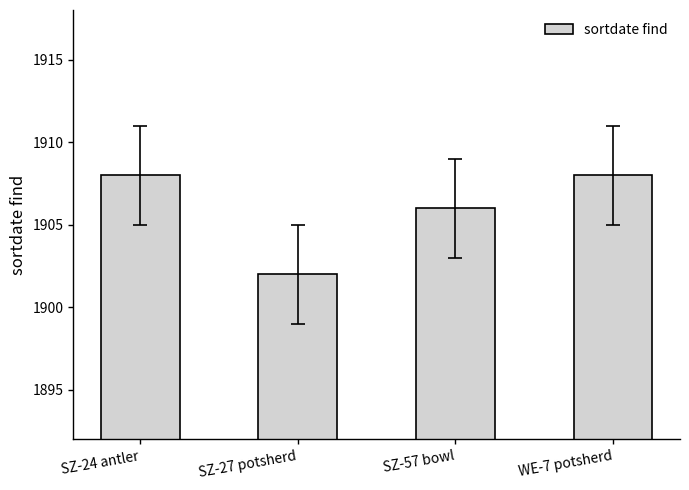

What is the label of the 3rd bar from the left?

SZ-57 bowl